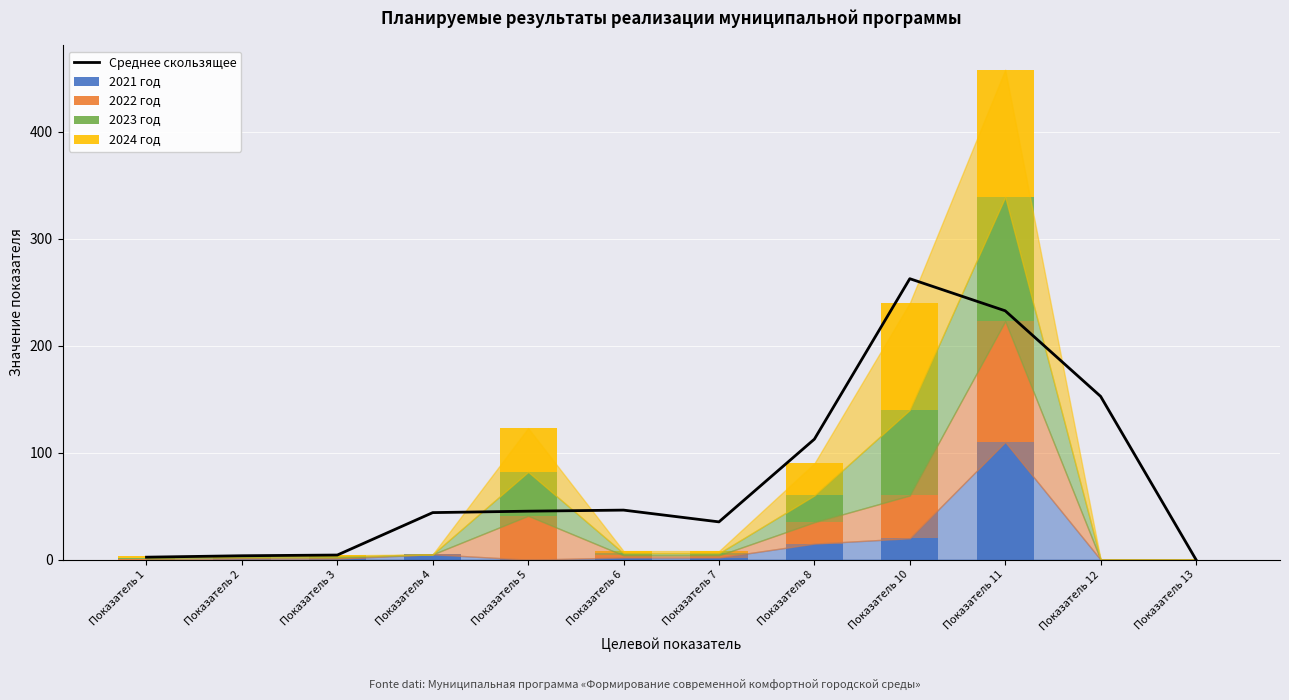

Which has a higher value, Показатель 11 or Показатель 6?

Показатель 11